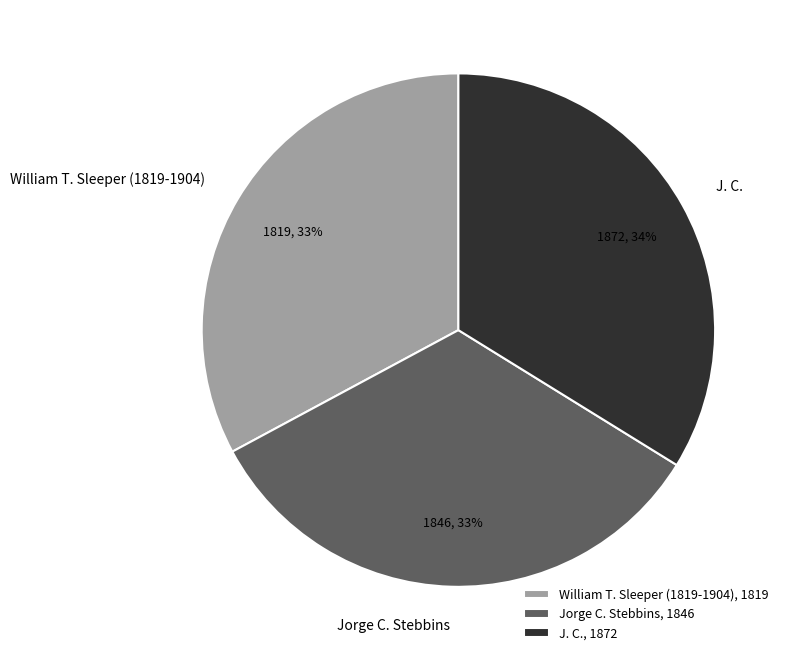

The Jorge C. Stebbins slice represents 46% of the pie. True or false?

False